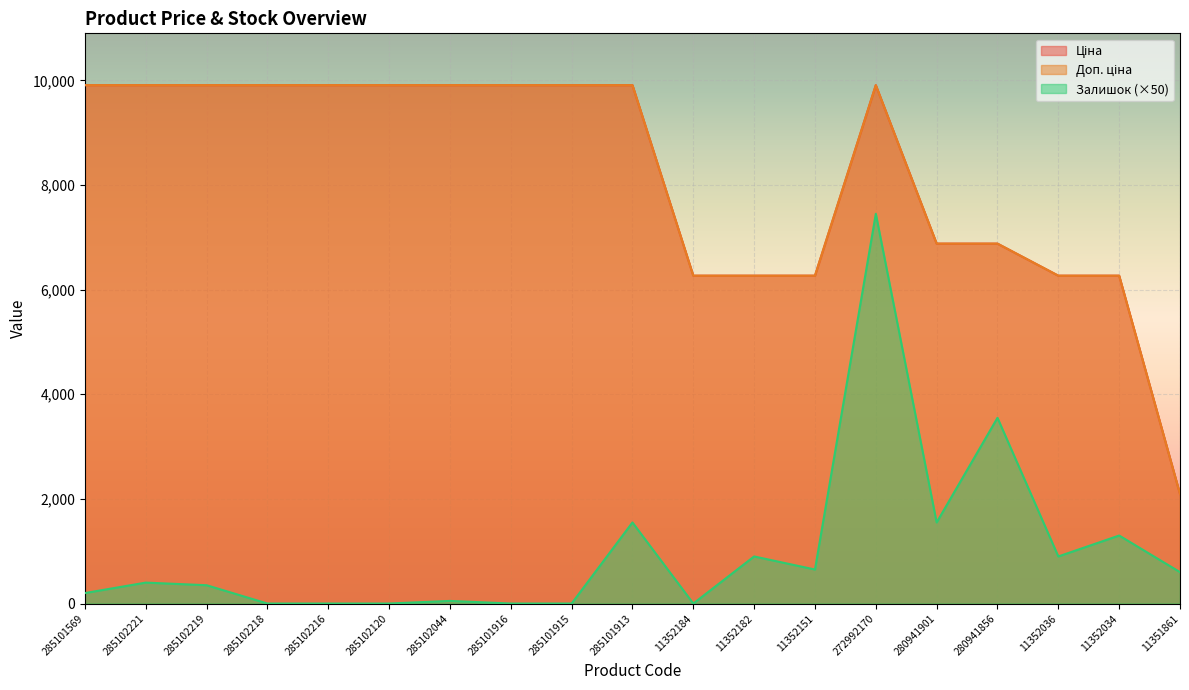

Reading right to left, extract all data points from this chart.

Ціна: 2094.3	6266.7	6266.7	6879.5	6879.5	9908.5	6266.7	6266.7	6266.7	9908.5	9908.5	9908.5	9908.5	9908.5	9908.5	9908.5	9908.5	9908.5	9908.5
Доп. ціна: 2094.0	6266.7	6266.7	6879.5	6879.5	9908.5	6266.7	6266.7	6266.7	9908.5	9908.5	9908.5	9908.5	9908.5	9908.5	9908.5	9908.5	9908.5	9908.5
Залишок: 600.0	1300.0	900.0	3550.0	1550.0	7450.0	650.0	900.0	0.0	1550.0	0.0	0.0	50.0	0.0	0.0	0.0	350.0	400.0	200.0